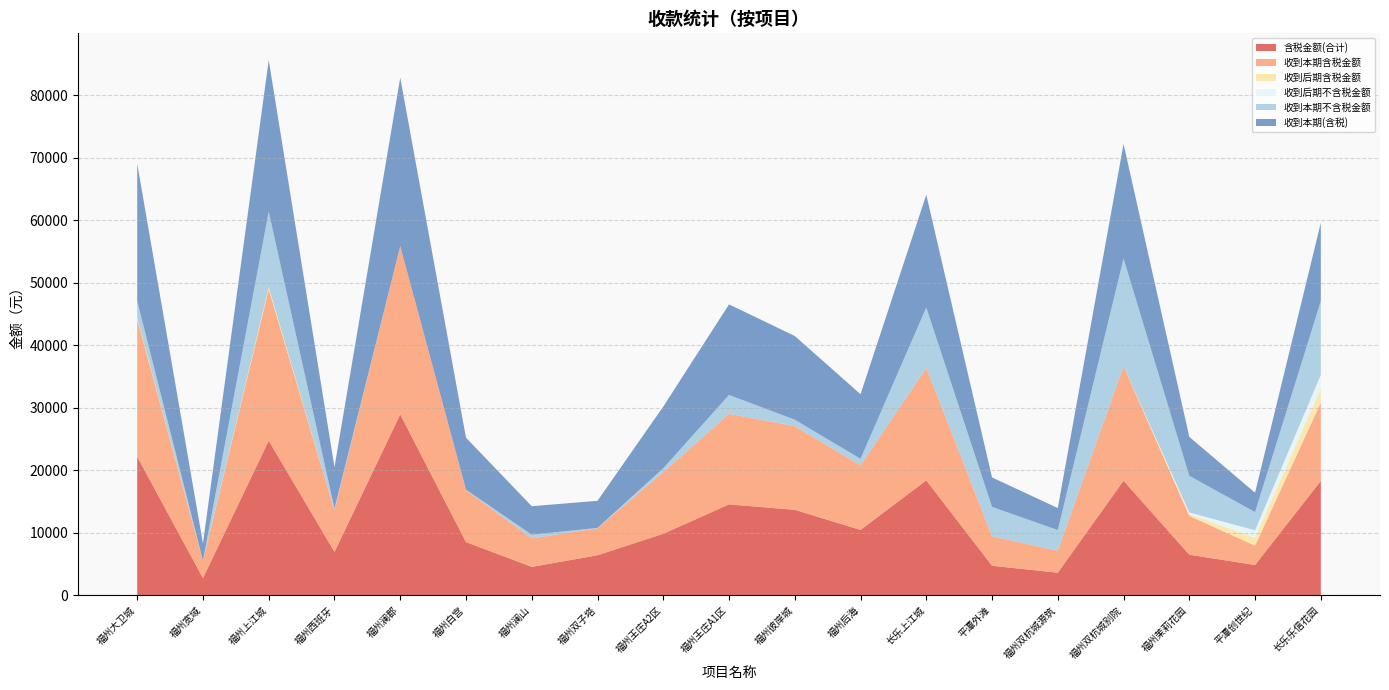

Reading left to right, what are all the values shown in this chart?

含税金额(合计): 22177.9	2751.2	24725.3	6952.5	28935.4	8524.5	4557.4	6413.3	9852.6	14550.3	13682.1	10471.3	18387.4	4738.1	3620.7	18332.8	6498.2	4856.7	18305.7
收到本期含税金额: 21967.9	2751.2	24218.0	6621.5	26924.7	8314.5	4557.4	4334.8	9852.6	14480.3	13382.1	10327.6	18011.4	4708.1	3520.7	18305.4	6218.2	3091.2	12511.4
收到后期含税金额: 210.0	0.0	350.0	0.0	0.0	0.0	0.0	0.0	0.0	0.0	0.0	0.0	0.0	0.0	0.0	0.0	280.0	1265.5	2295.7
收到后期不含税金额: 0.0	0.0	0.0	0.0	0.0	0.0	0.0	0.0	0.0	0.0	0.0	0.0	0.0	0.0	0.0	0.0	264.1	1193.9	2165.7
收到本期不含税金额: 2720.6	48.4	12085.2	303.3	0.0	66.0	590.5	42.5	626.0	3023.6	1035.1	1041.8	9649.5	4708.1	3305.1	17245.3	5866.3	2916.2	11789.7
收到本期(含税): 21967.9	2751.2	24218.0	6621.5	26924.7	8314.5	4557.4	4334.8	9852.6	14480.3	13382.1	10327.6	18011.4	4708.1	3520.7	18305.4	6218.2	3091.2	12511.4